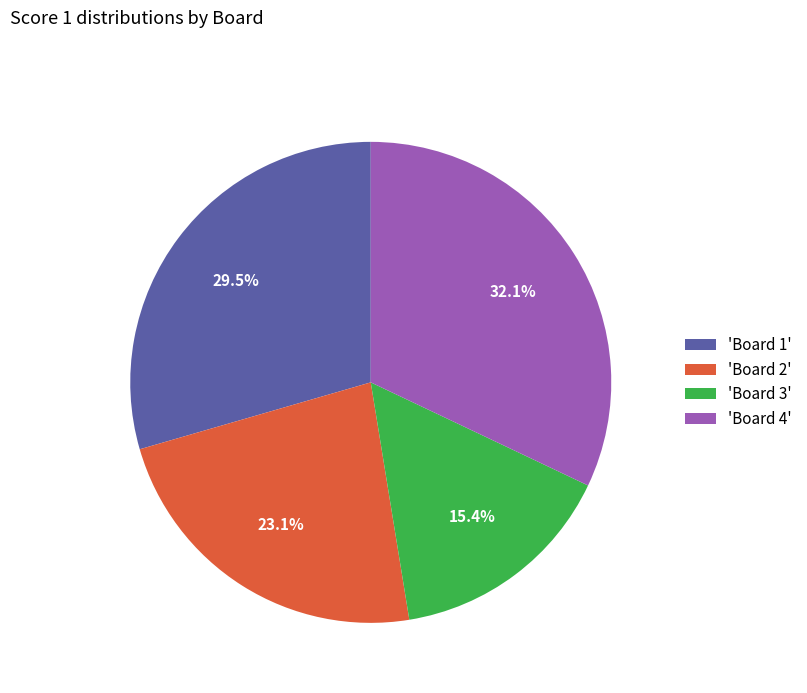

How many segments does this pie chart have?

4